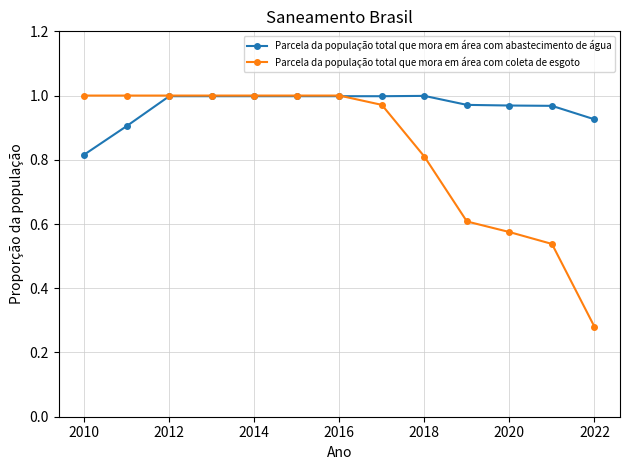

Which series has the widest spread of values?

Parcela da população total que mora em área com coleta de esgoto